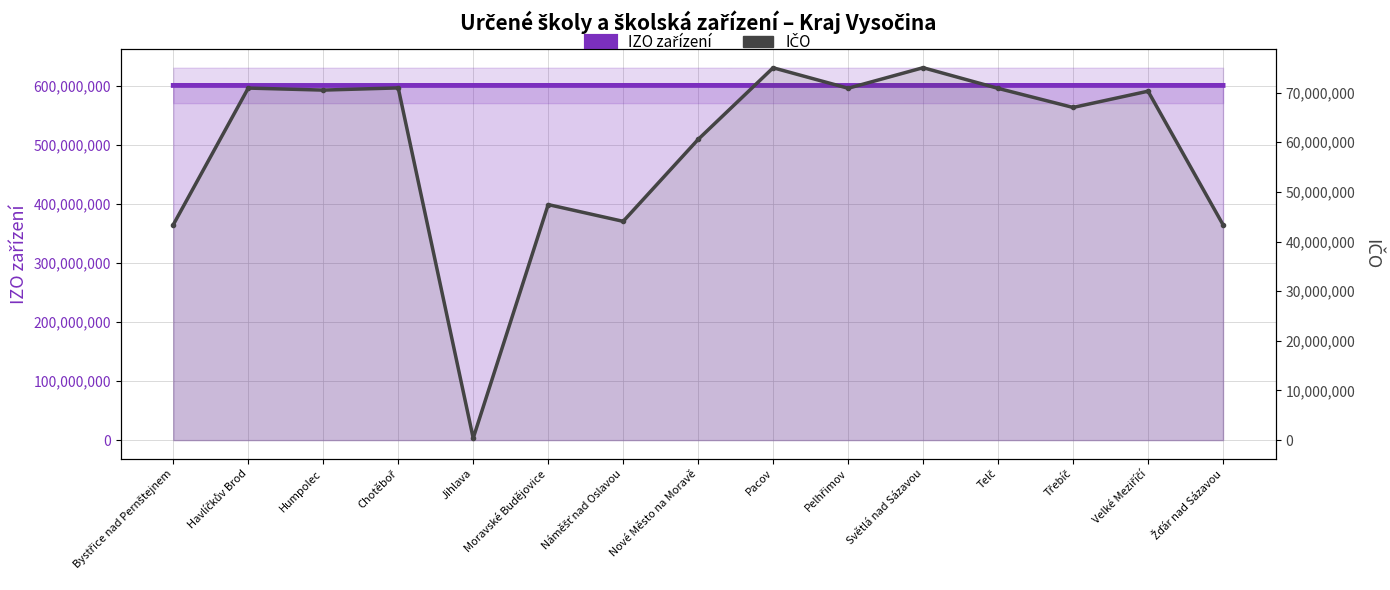

Is the value of IZO zařízení at Moravské Budějovice greater than the value of IČO at Světlá nad Sázavou?

Yes